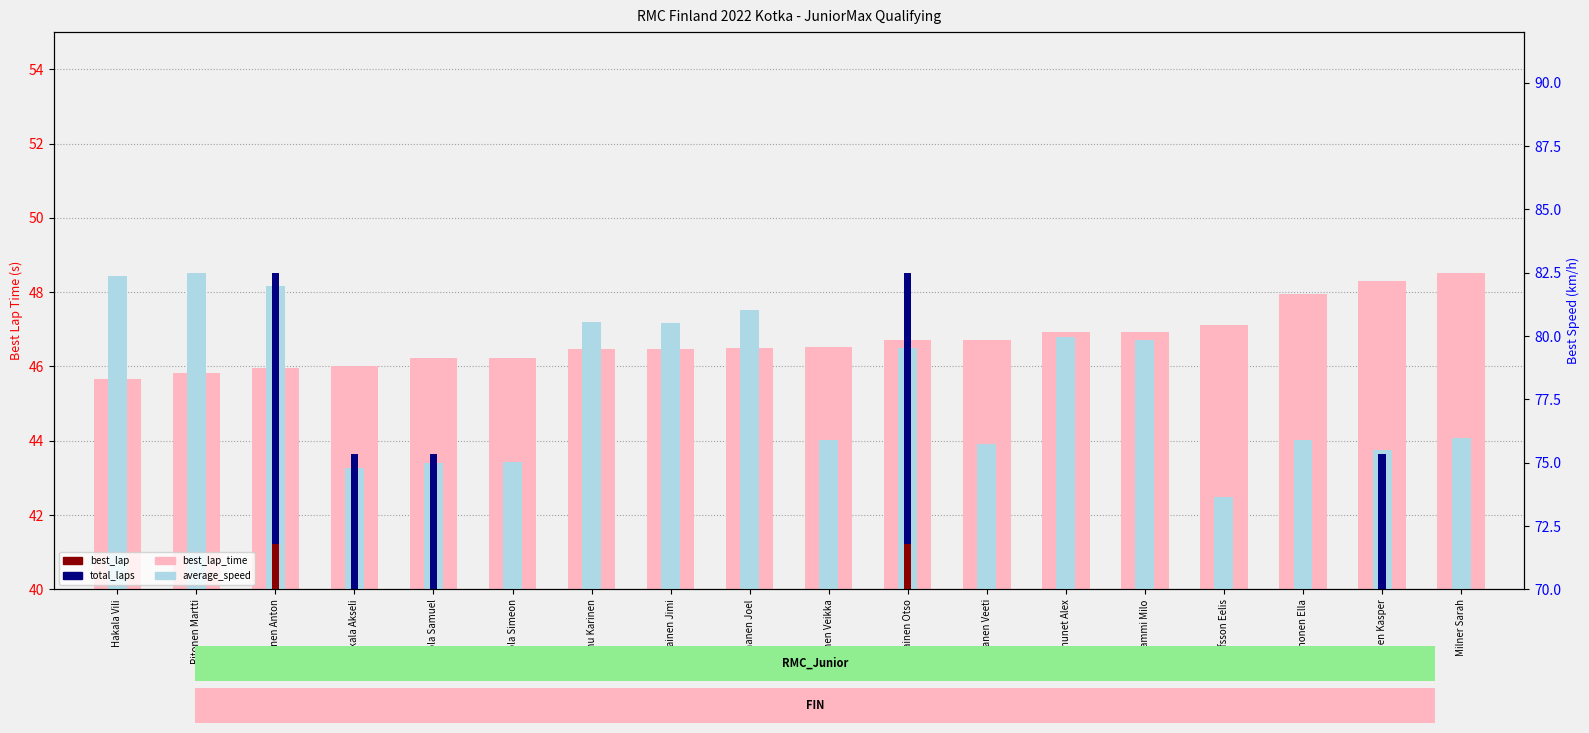

Where is best_lap_time nearest to the value 47?

Tammi Milo